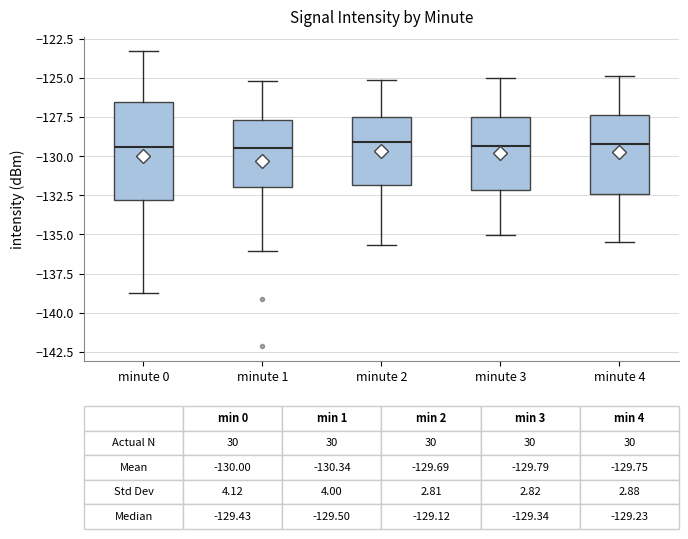

Comparing the boxes themselves (not the whiskers), which one is the tallest?

minute 0